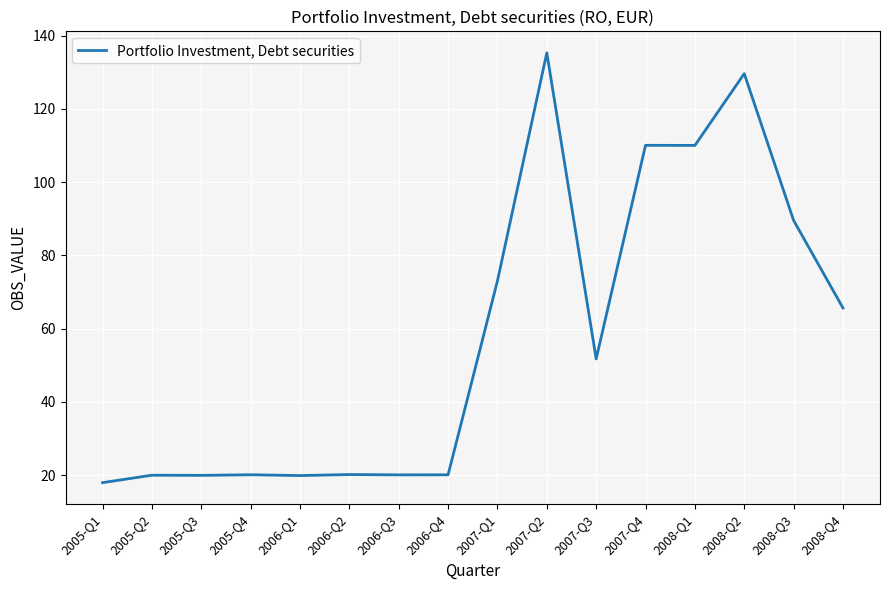

The value at 2006-Q4 is 20.1. True or false?

True